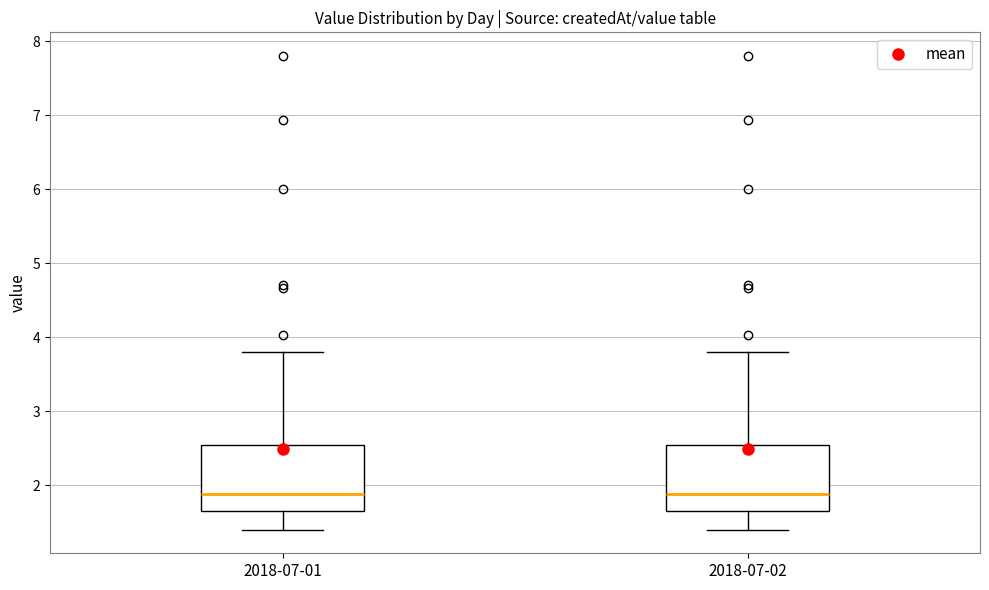

Reading left to right, transcribe this box plot: for each box, give where its median line is, the range the box spans, and where its two whiskers end, as read against the y-axis. The values are not printed on the chart, so give them approximately, as read against the axis.

2018-07-01: median 1.9, box 1.7 to 2.5, whiskers 1.4 to 3.8
2018-07-02: median 1.9, box 1.7 to 2.5, whiskers 1.4 to 3.8